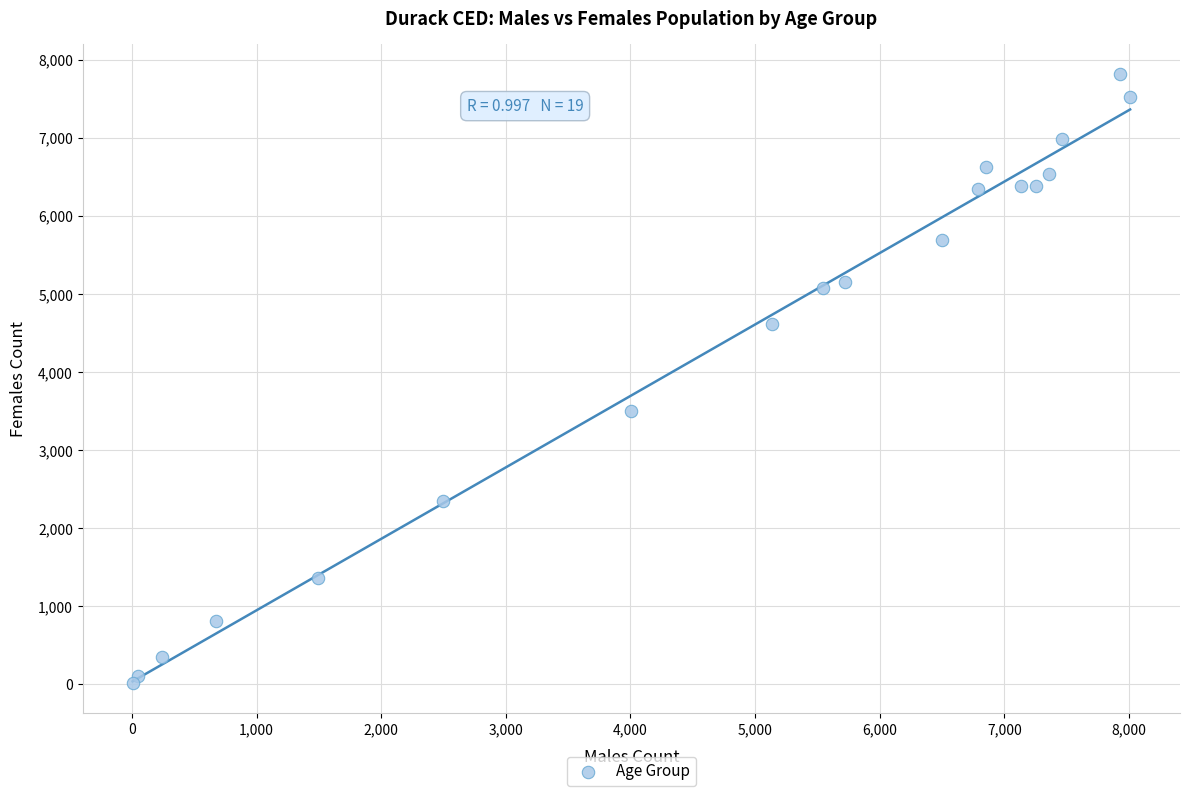

What is the range of X values (max minus min)?

8005